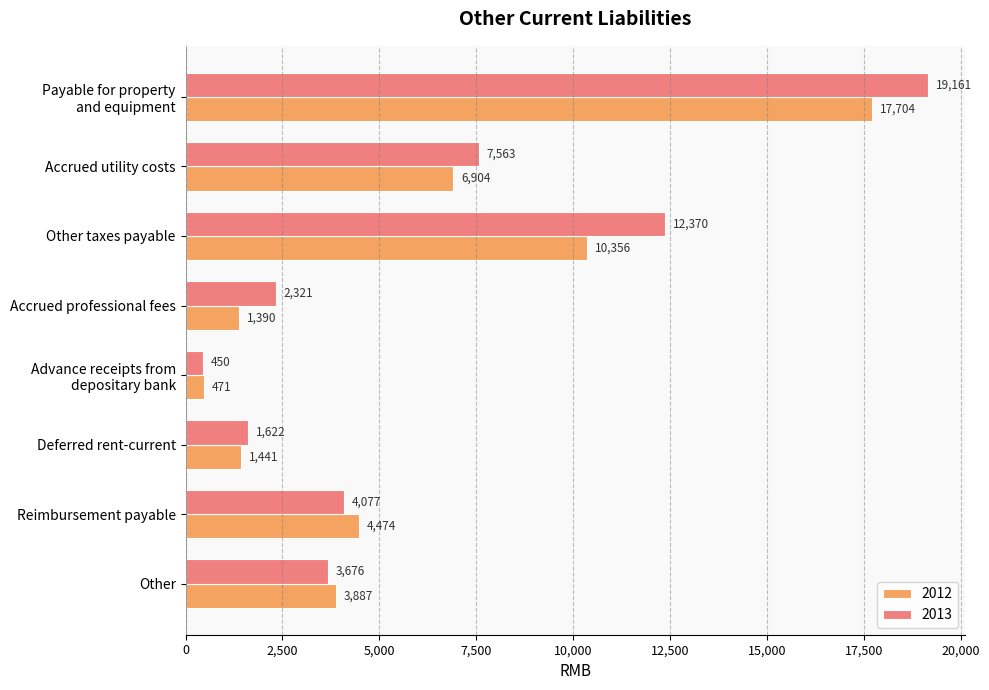

At which label does 2013 reach its minimum?

Advance receipts from
depositary bank